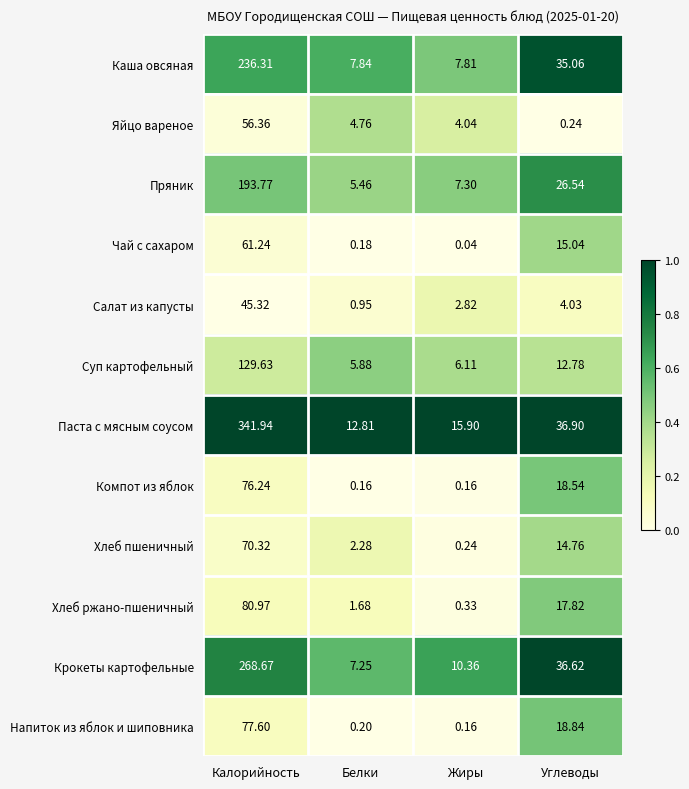

Between Белки and Углеводы, which series saw the biggest shift?

Крокеты картофельные